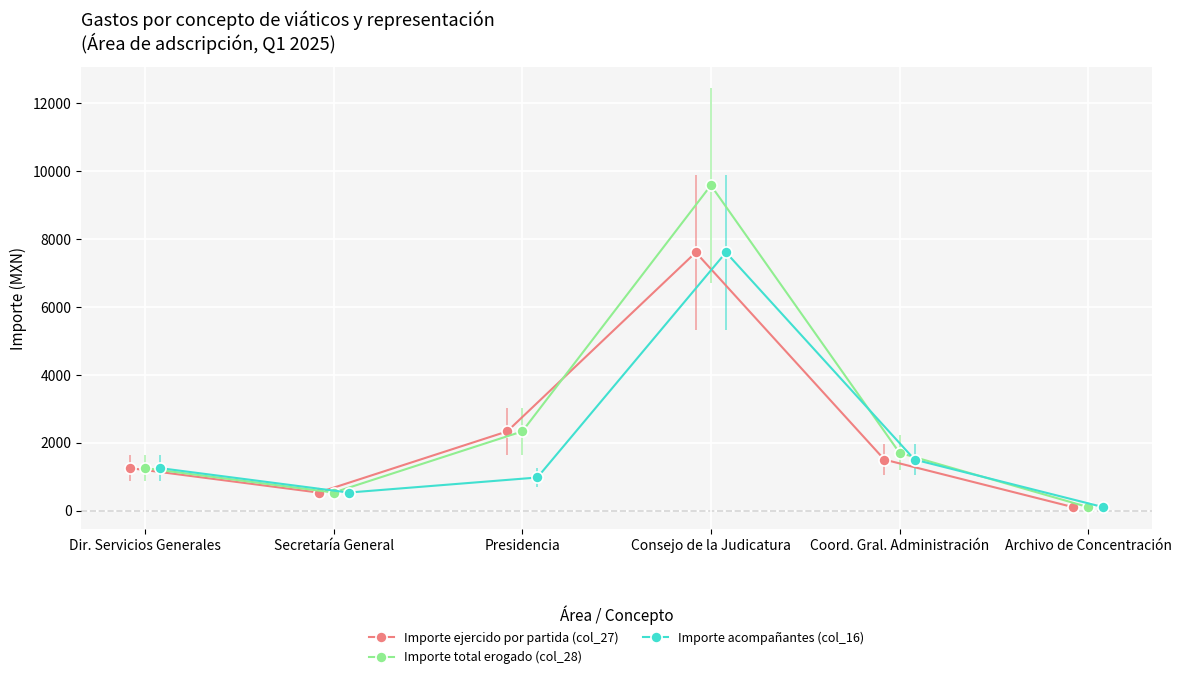

Reading left to right, what are all the values shown in this chart?

Importe ejercido por partida (col_27): 1249.0	529.0	2330.0	7604.3	1500.0	100.0
Importe total erogado (col_28): 1249.0	529.0	2330.0	9580.0	1700.0	100.0
Importe acompañantes (col_16): 1249.0	529.0	972.5	7604.3	1500.0	100.0